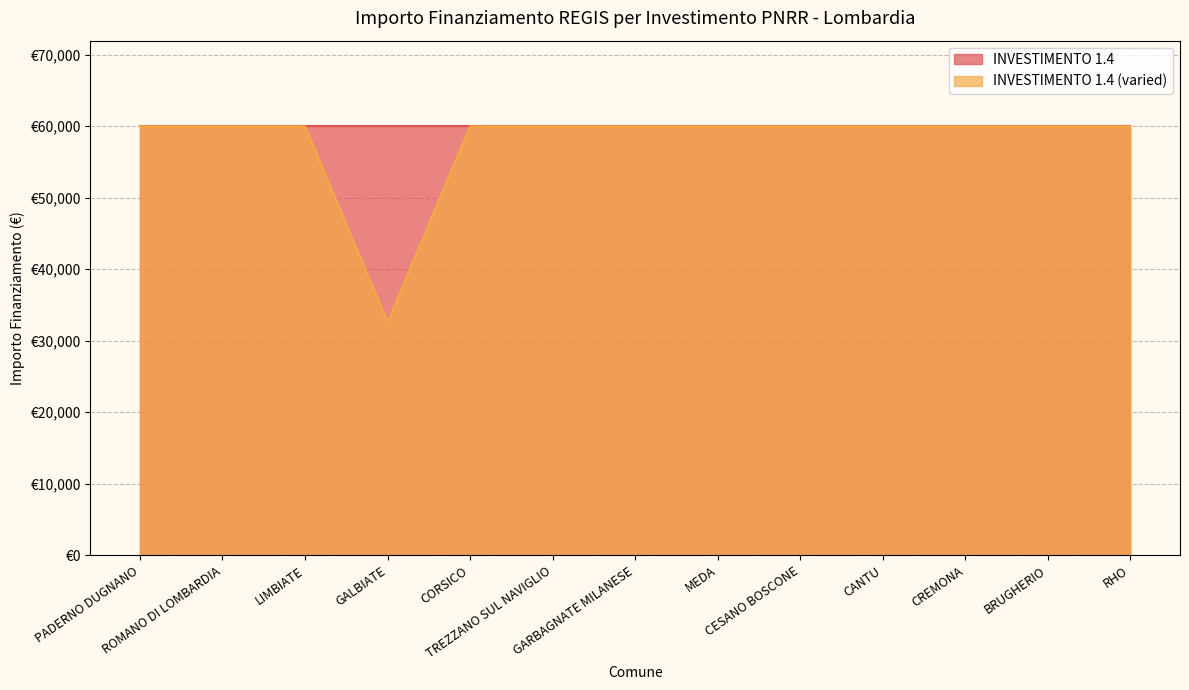

What is the label of the 11th point from the right?

LIMBIATE